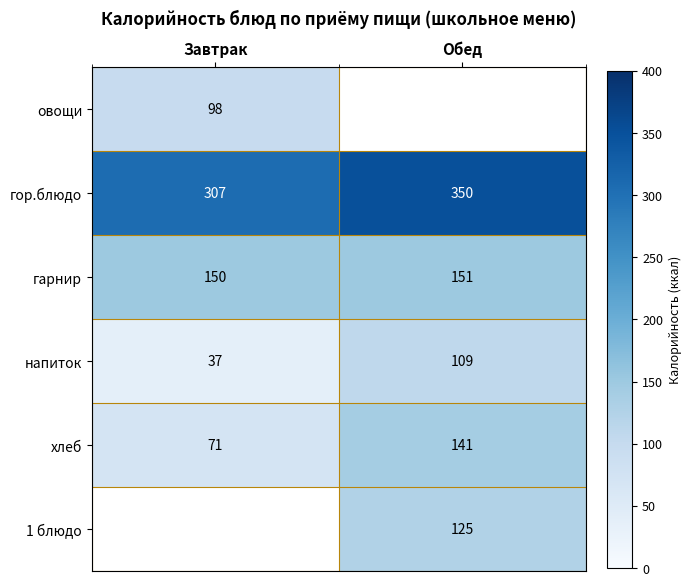

What is the sum of all напиток values?

146